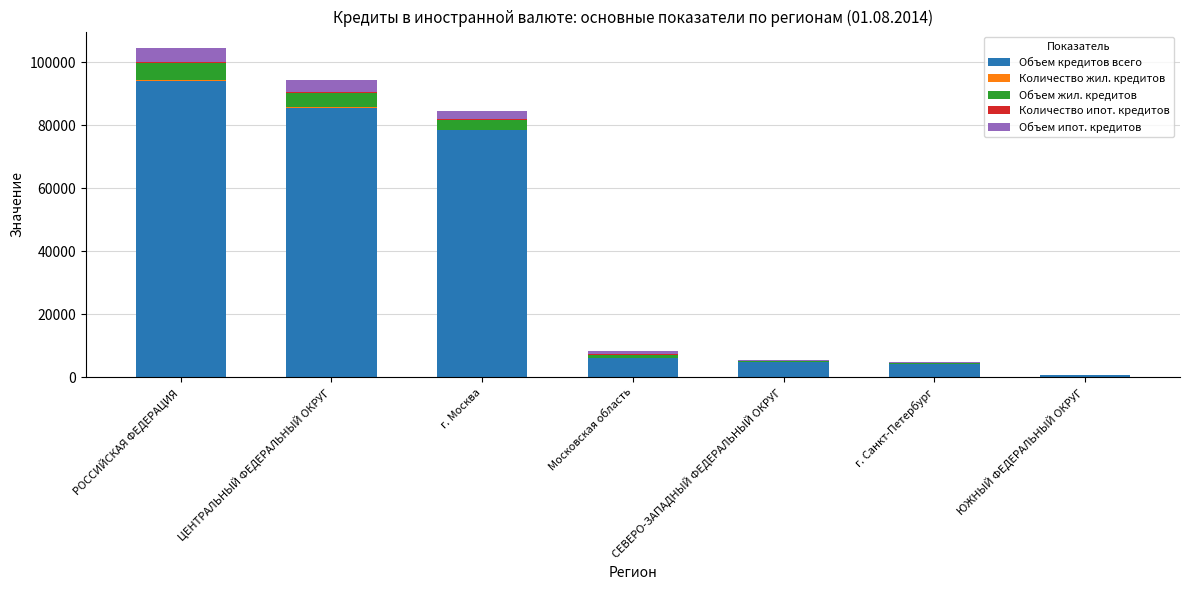

The Объем кредитов всего series shows 78342 at г. Москва. True or false?

True